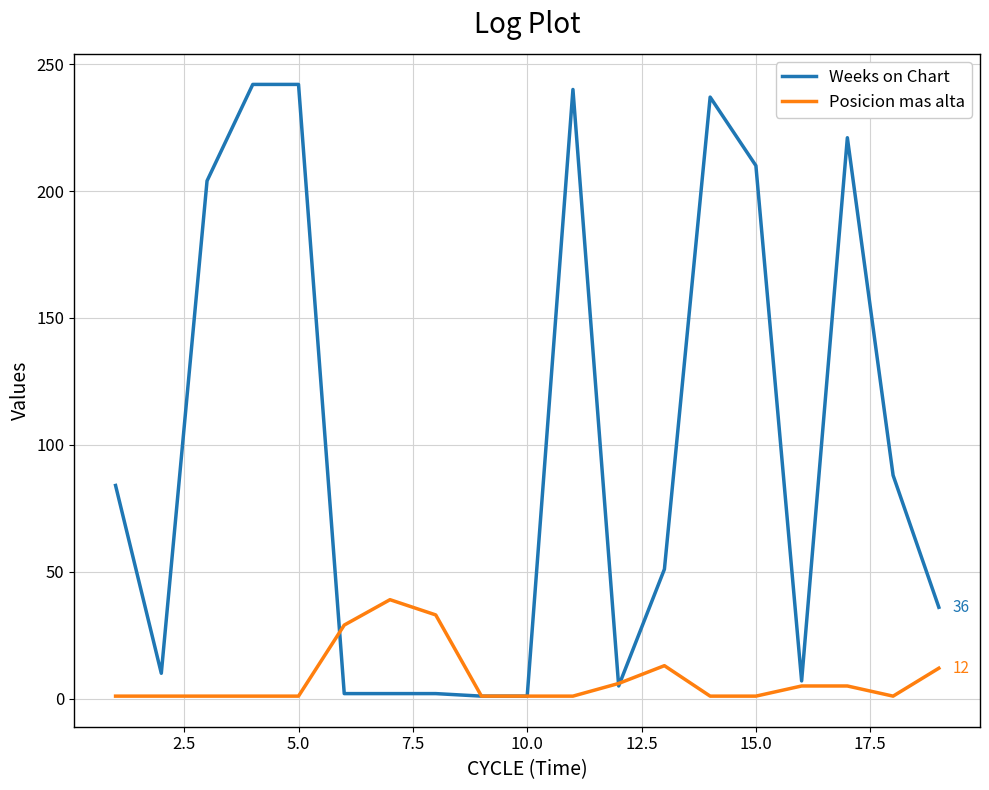

What is the maximum value shown in the chart?

242